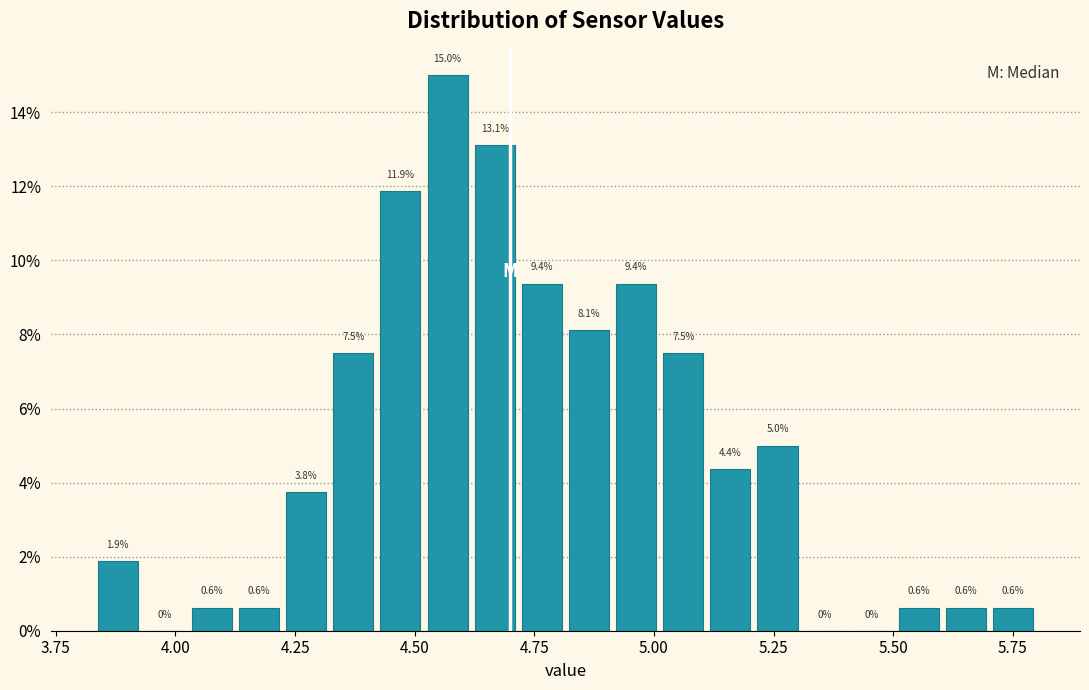

Read against the x-axis, roughly where is the centre of the tallest bar?

4.55